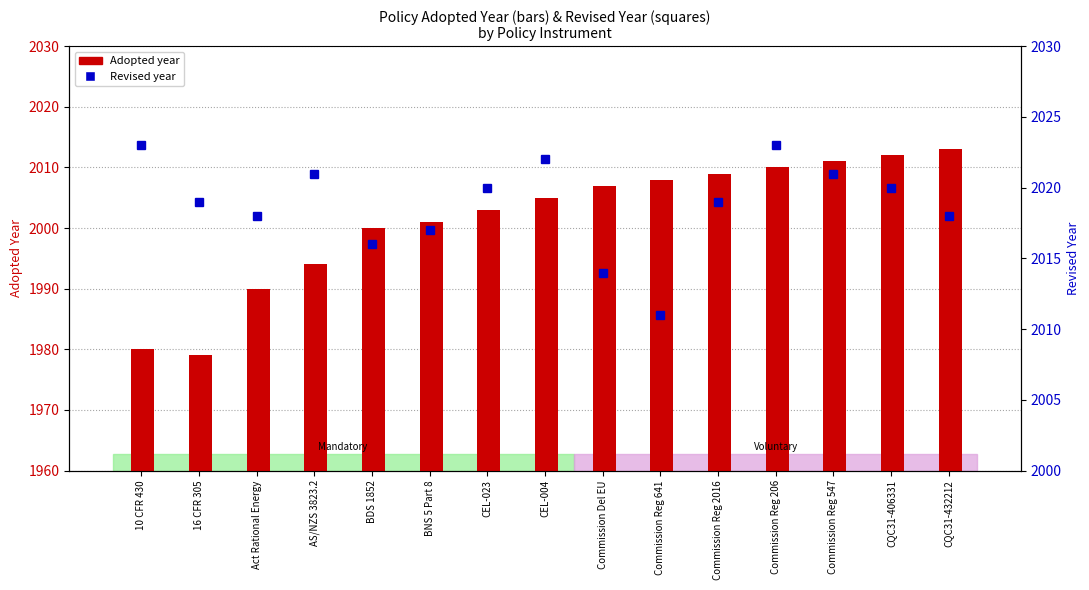

What is the sum of all Revised values?

30282